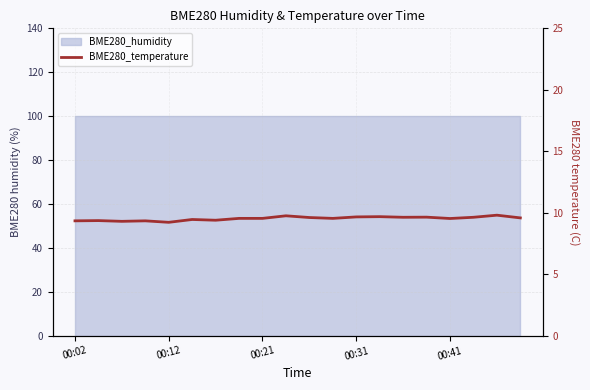

True or false: the data shows 2.8 at 14.

False